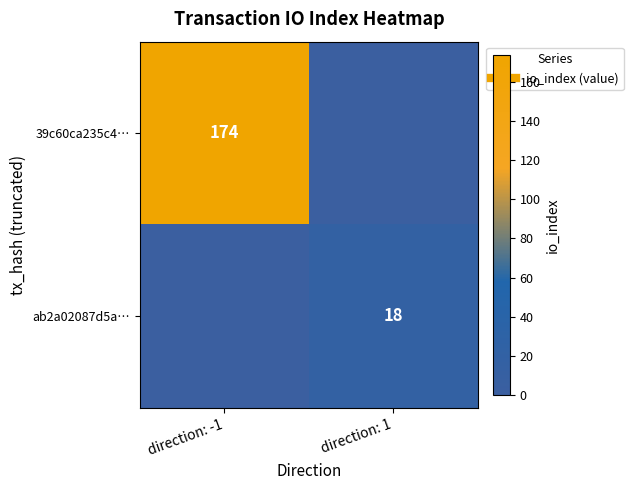

Which series has the largest total across all categories?

39c60ca235c4…